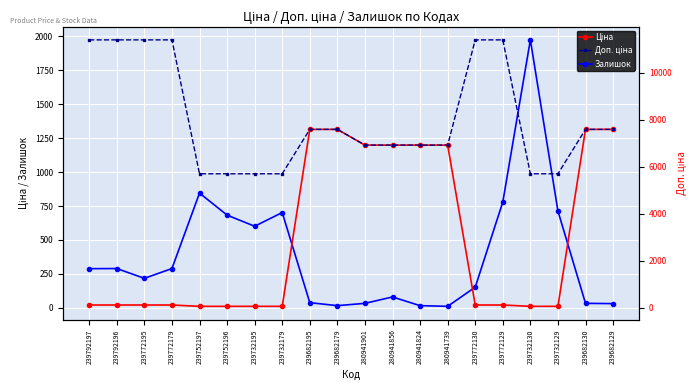

List the labels in order of Доп. ціна value, smallest first.

239752197, 239752196, 239732195, 239732179, 239732130, 239732129, 280941901, 280941856, 280941824, 280941739, 239682195, 239682179, 239682130, 239682129, 239792197, 239792196, 239772195, 239772179, 239772130, 239772129